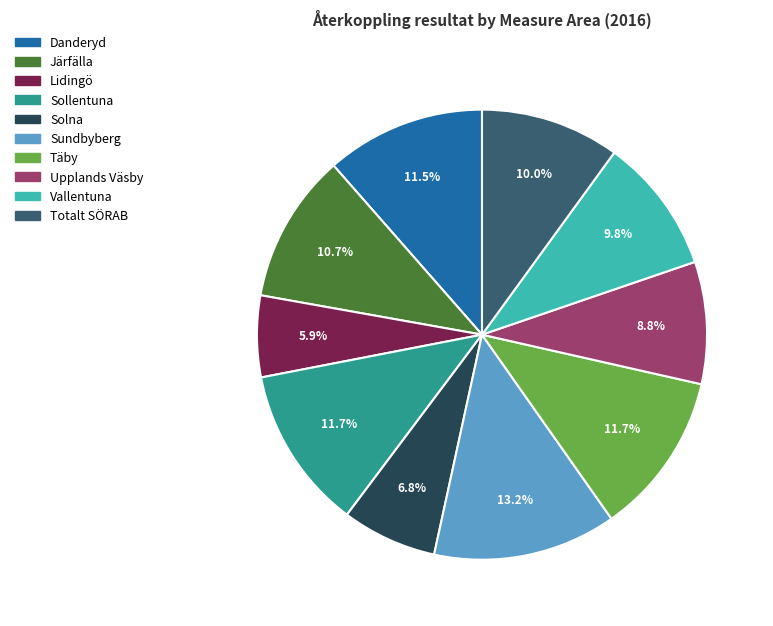

To the nearest percent, what is the combined percentage of Upplands Väsby and Sollentuna?

20%